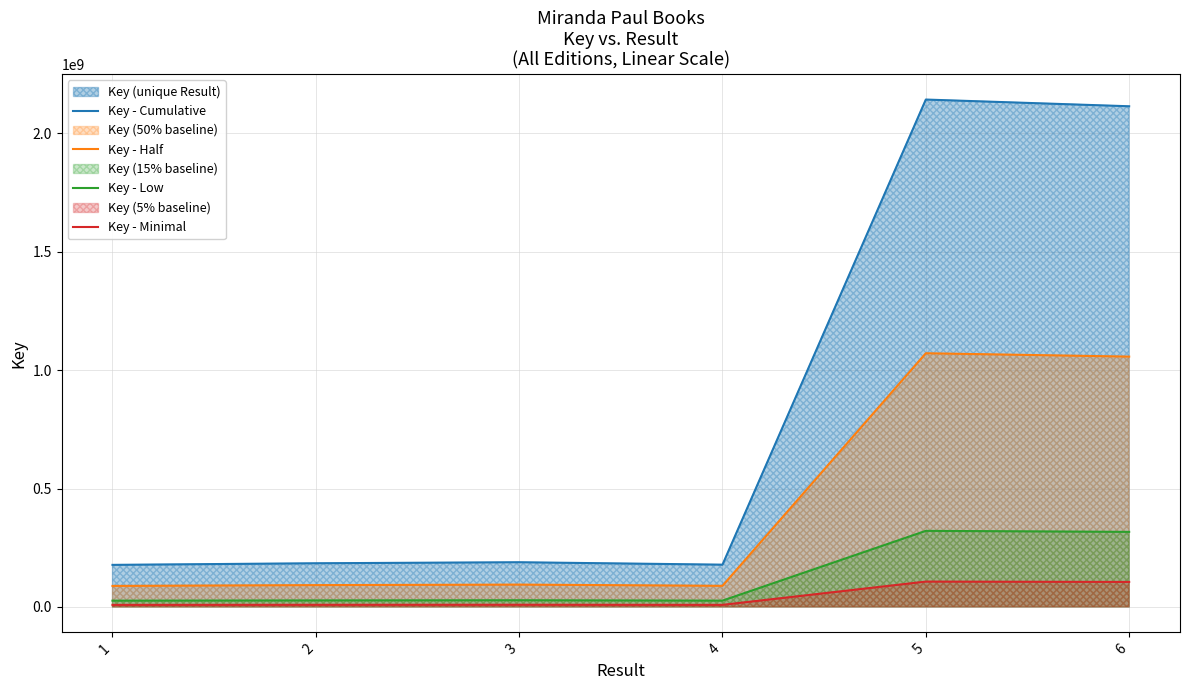

Does the chart display data point markers on the line(s)?

No